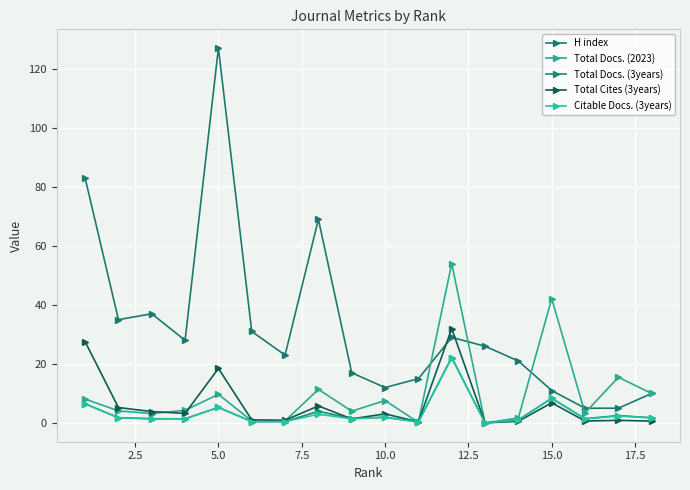

How many distinct data groups are displayed?

5